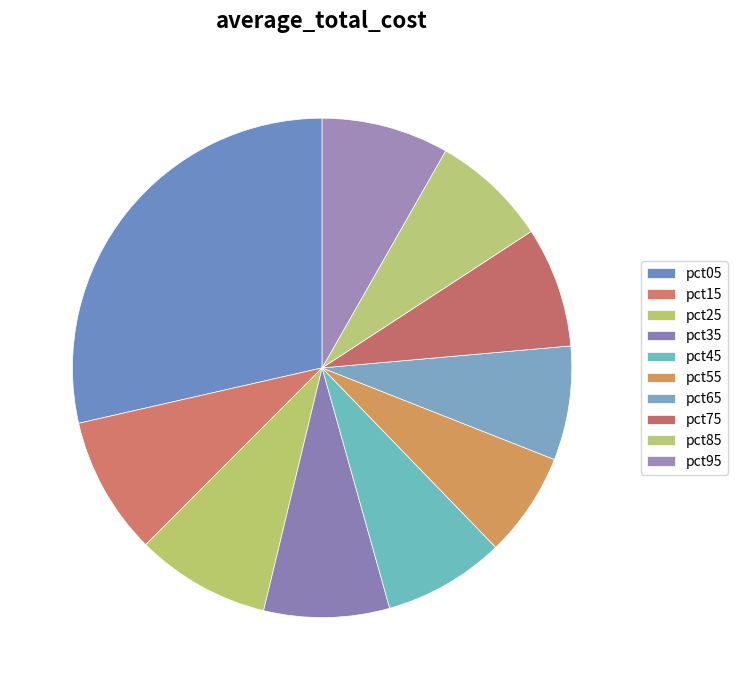

To the nearest percent, what is the average slice percentage?

10%